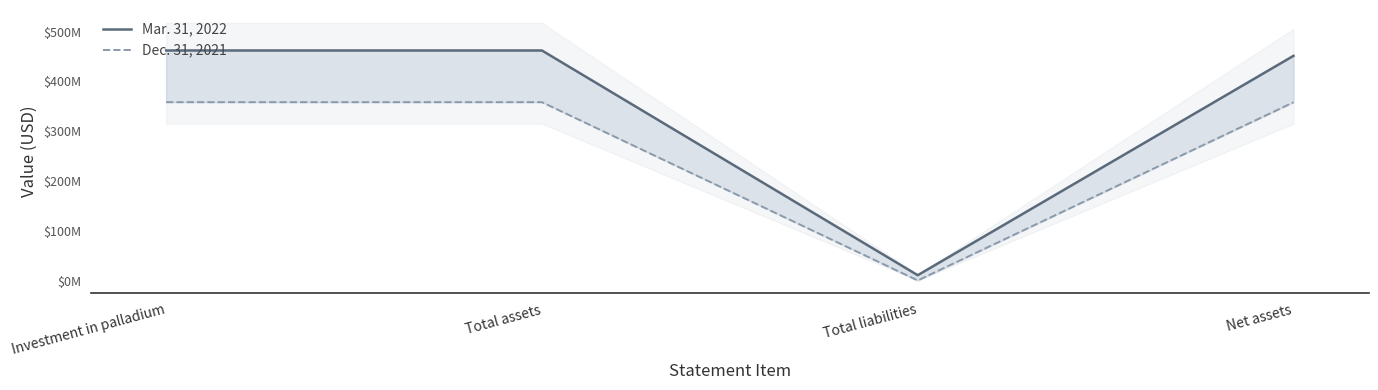

Read the Dec. 31, 2021 value at Total liabilities.

190000